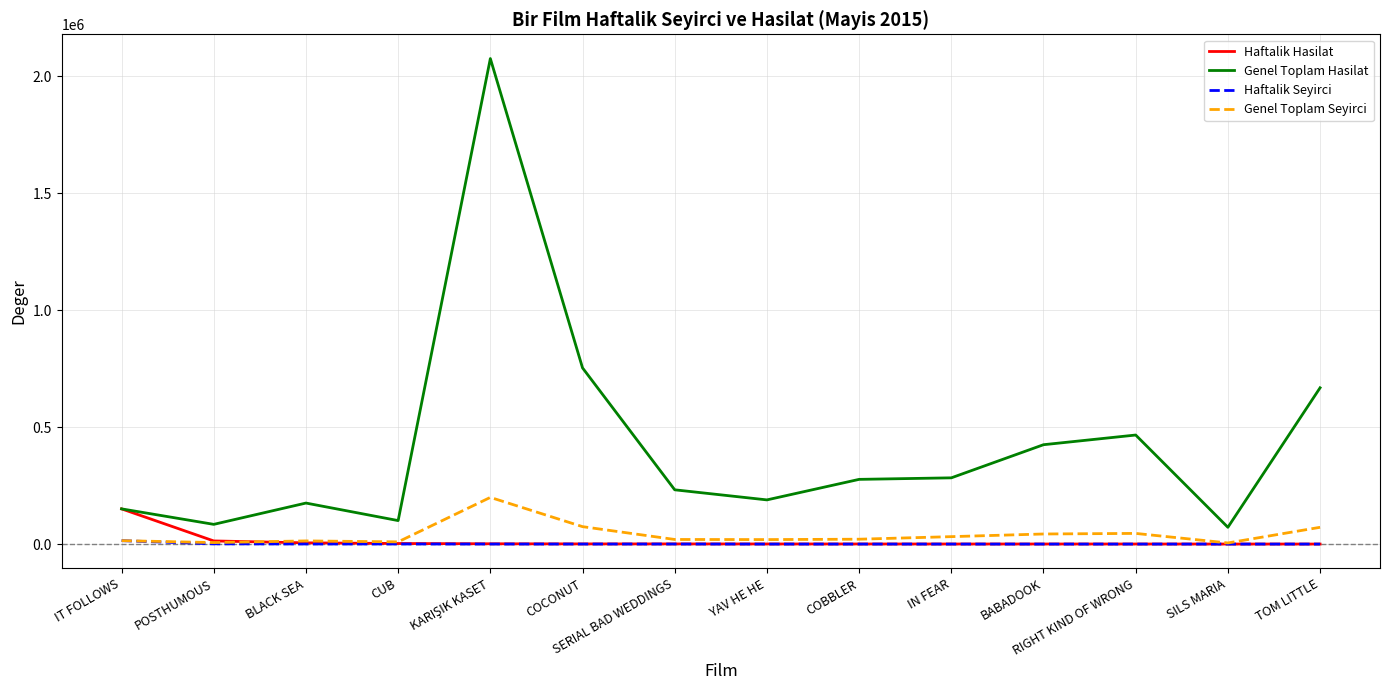

True or false: Haftalik Seyirci and Genel Toplam Hasilat intersect in this chart.

False